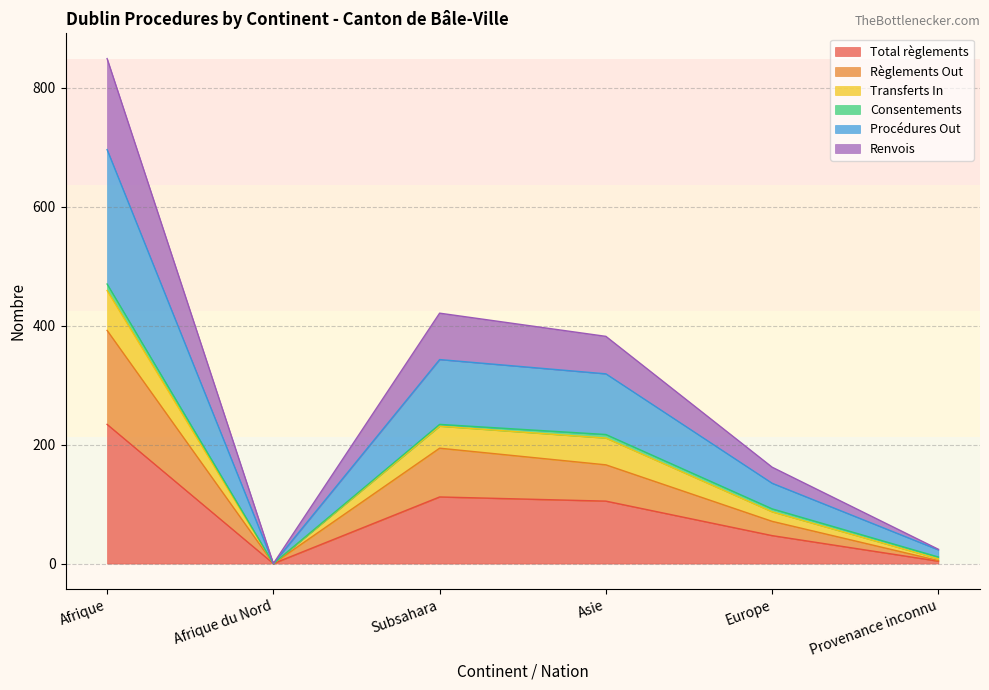

What is the maximum value shown in the chart?

849